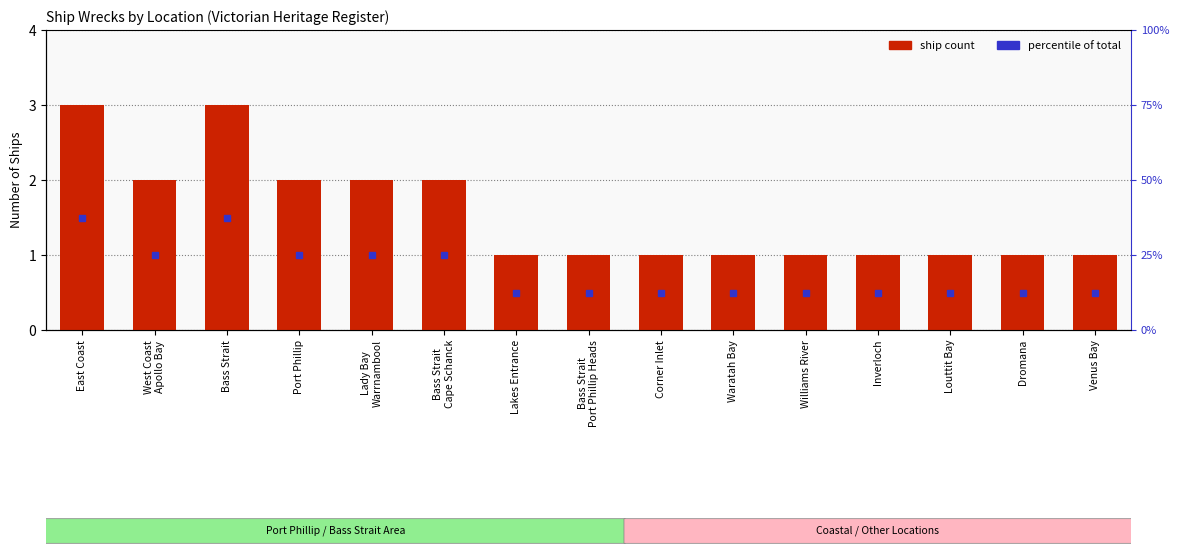

How many bars are there in total?

15